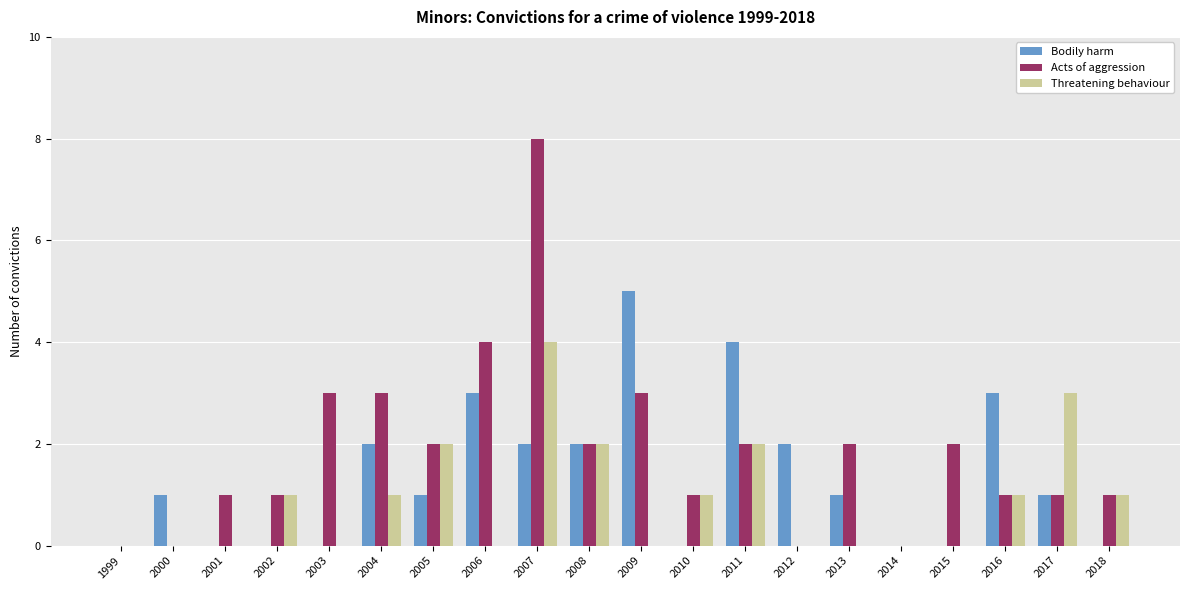

Between 2004 and 2007, which series saw the biggest shift?

Acts of aggression